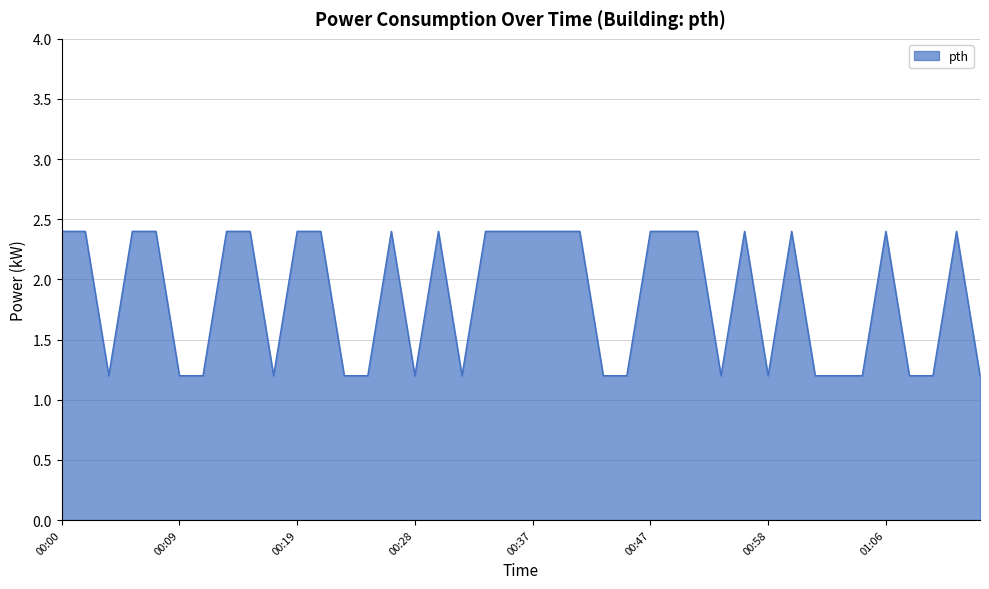

What is the difference between the maximum and minimum values?

1.2